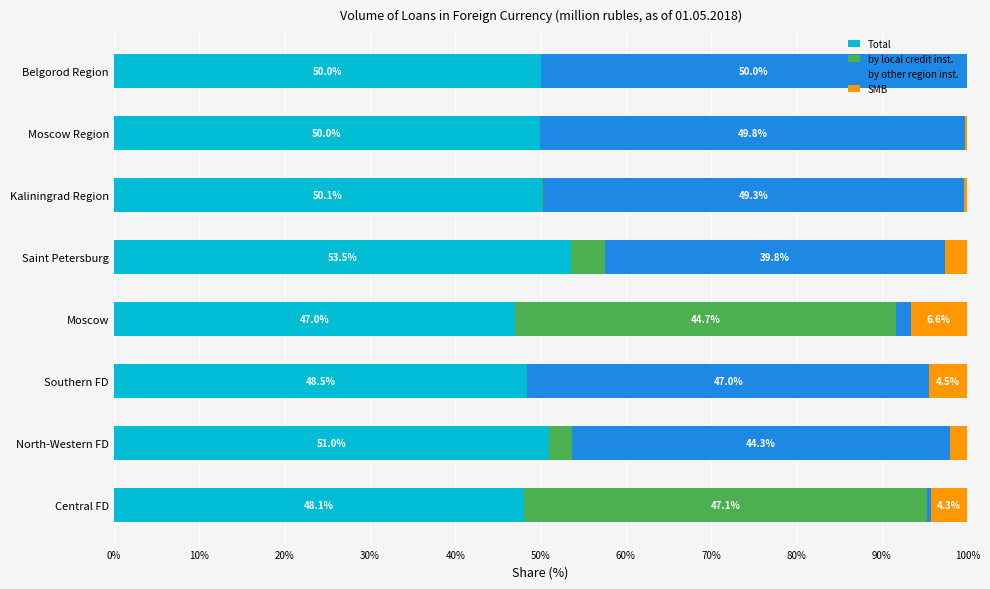

What is the total value across all series at Belgorod Region?

100.0